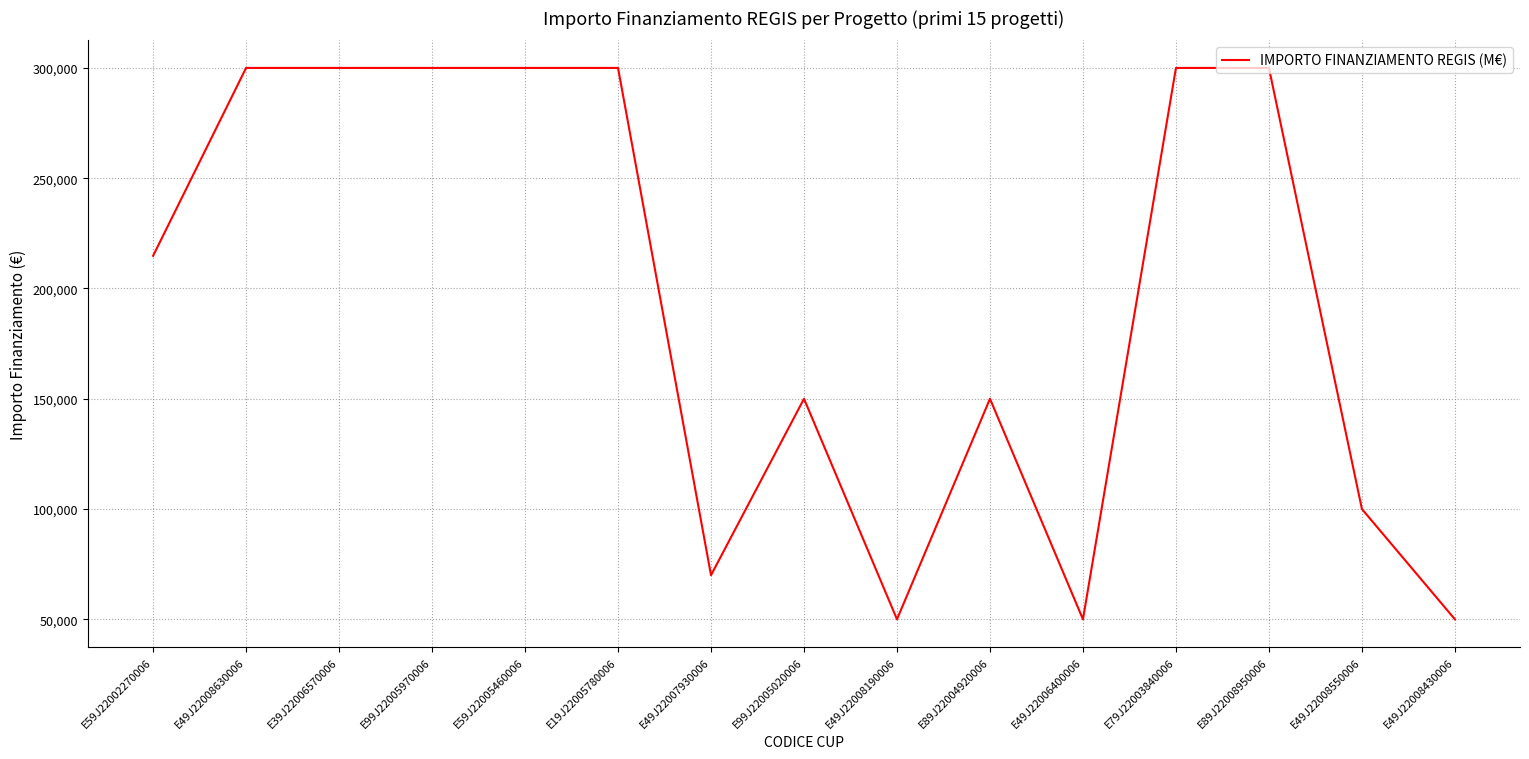

The chart shows a value of 117000 at E49J22007930006. True or false?

False